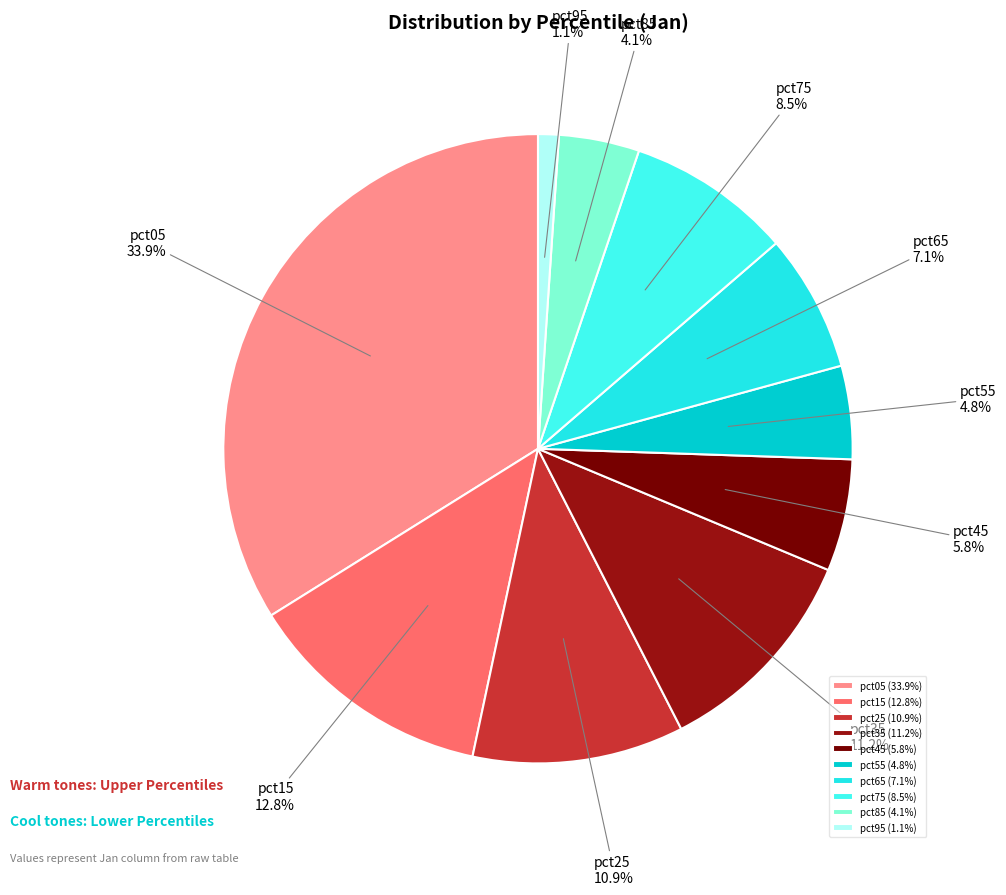

Count the number of slices in the pie.

10